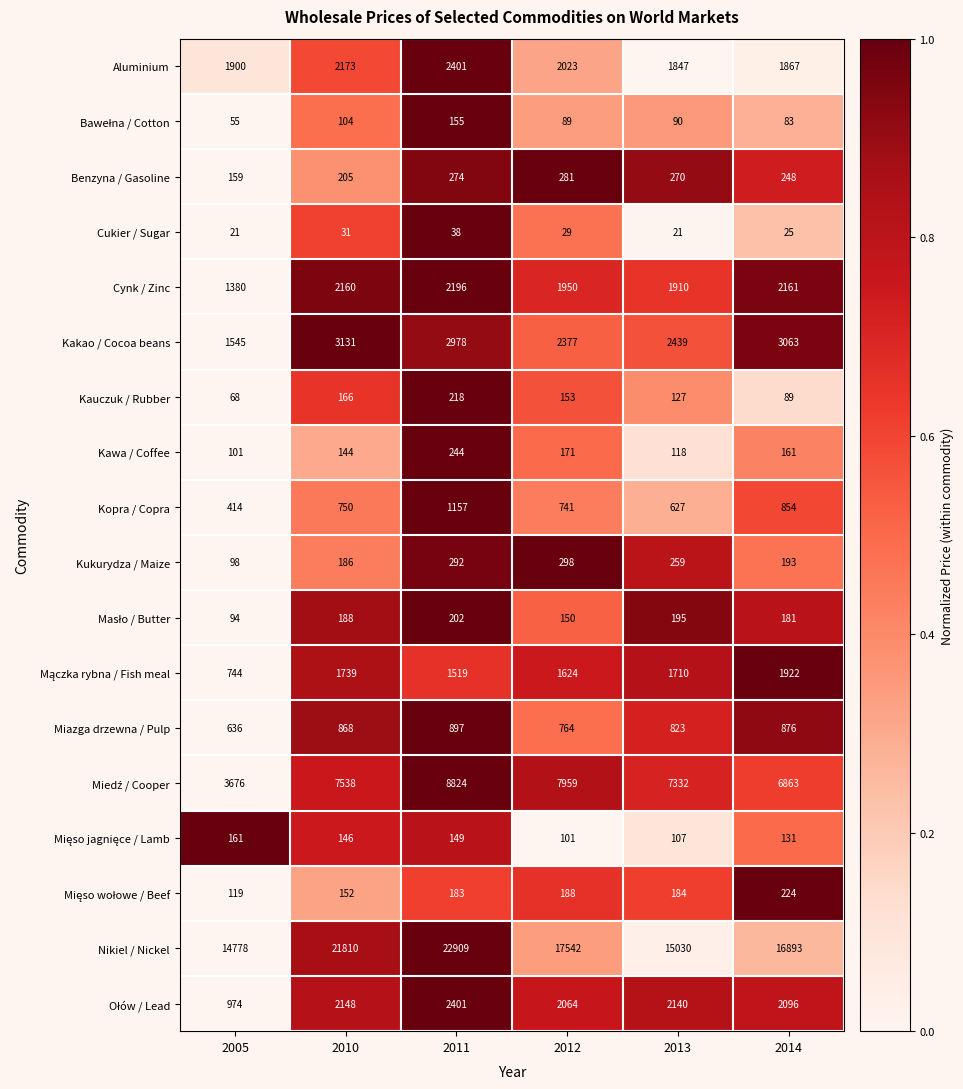

How many series are shown in this chart?

18